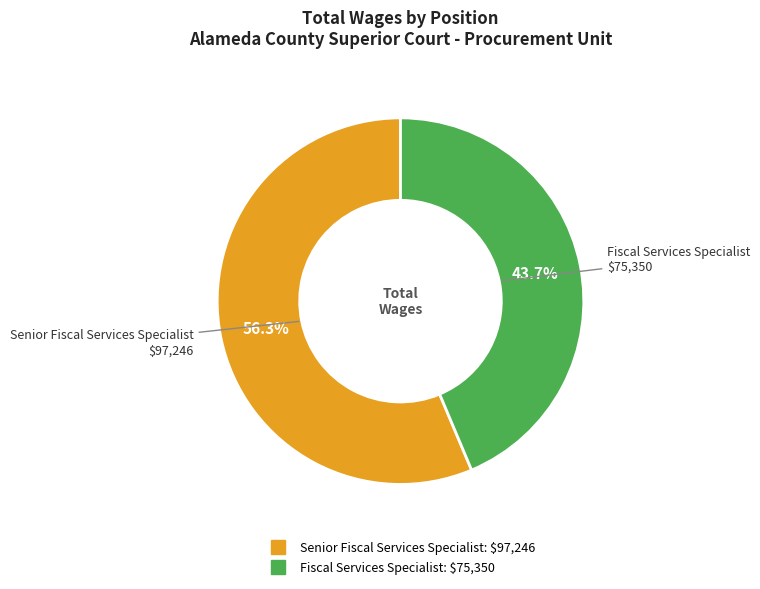

Count the number of slices in the pie.

2